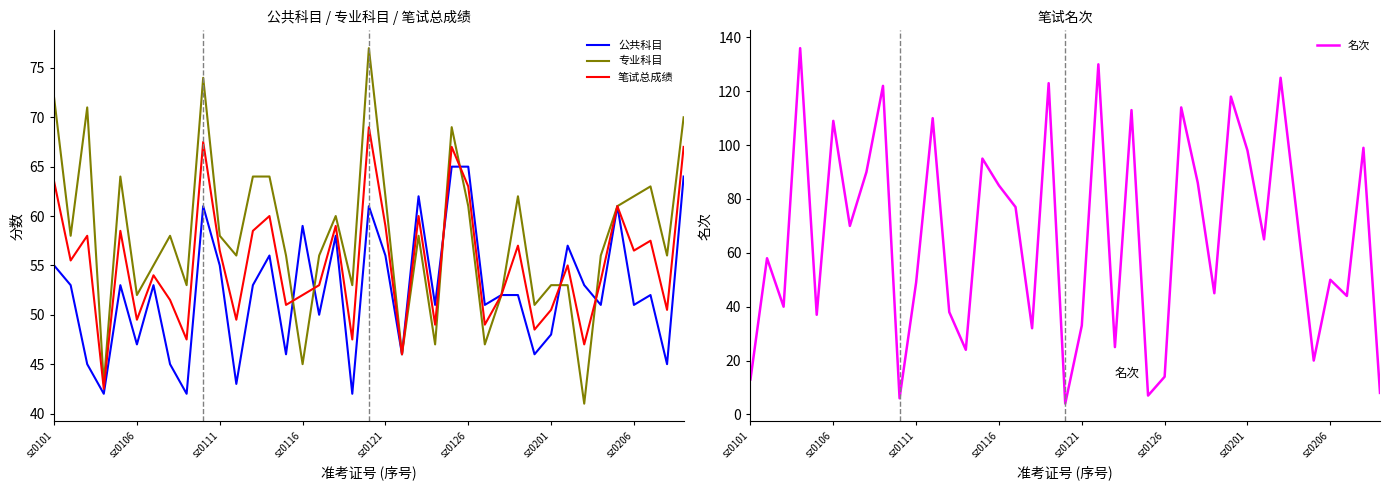

What is the maximum value for 笔试总成绩?

69.0